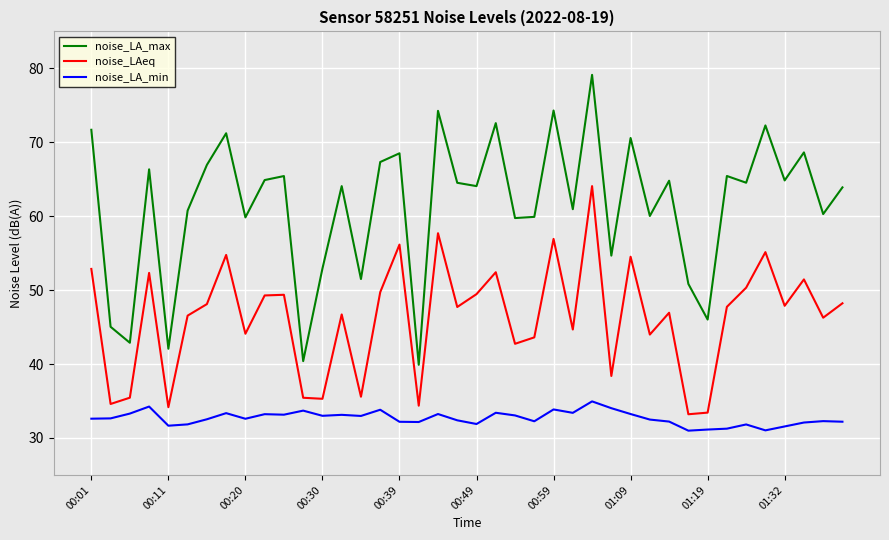

How many categories are shown in the chart?

40